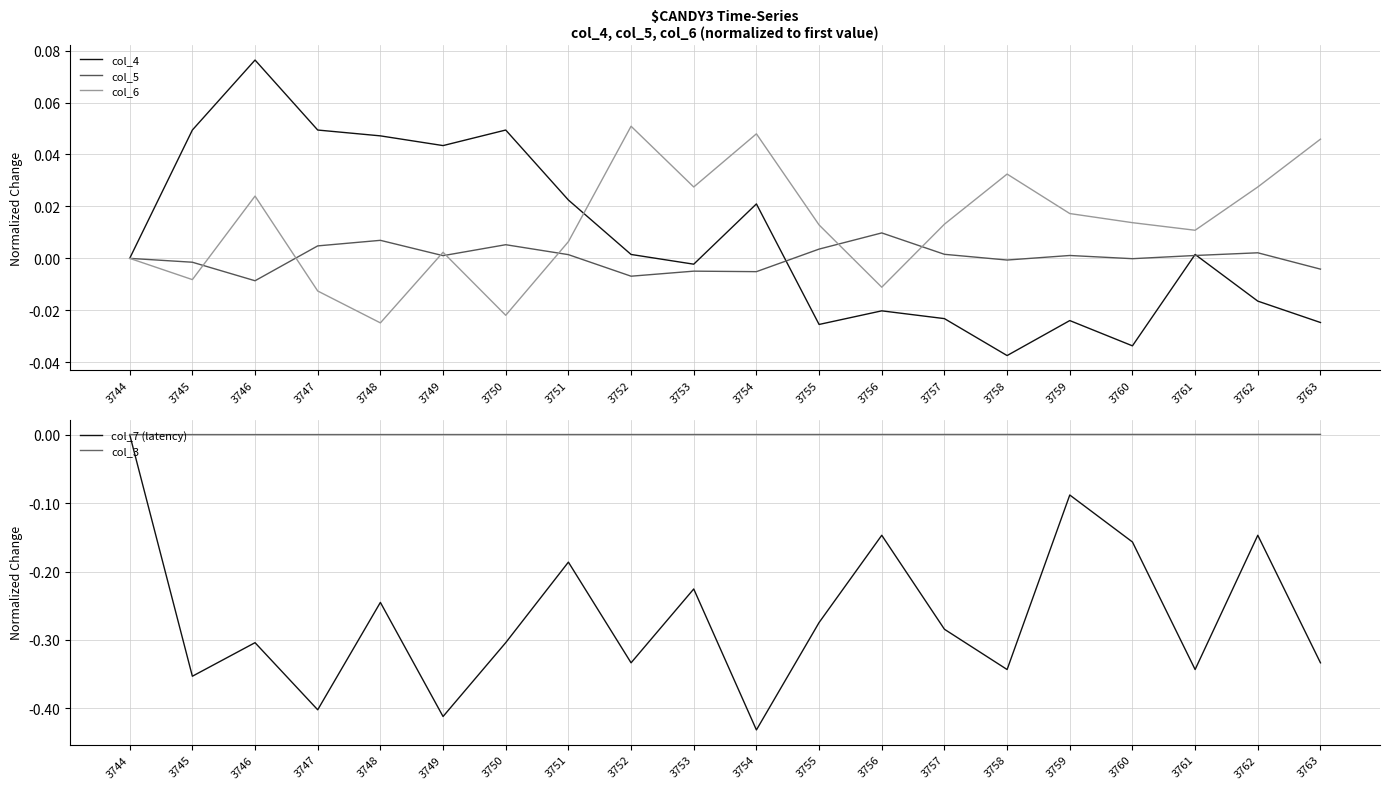

How many intersections are there between col_6 and col_3?

7